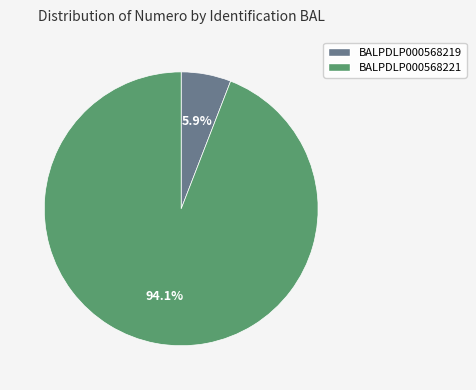

Rank the categories by value from highest to lowest.

BALPDLP000568221, BALPDLP000568219